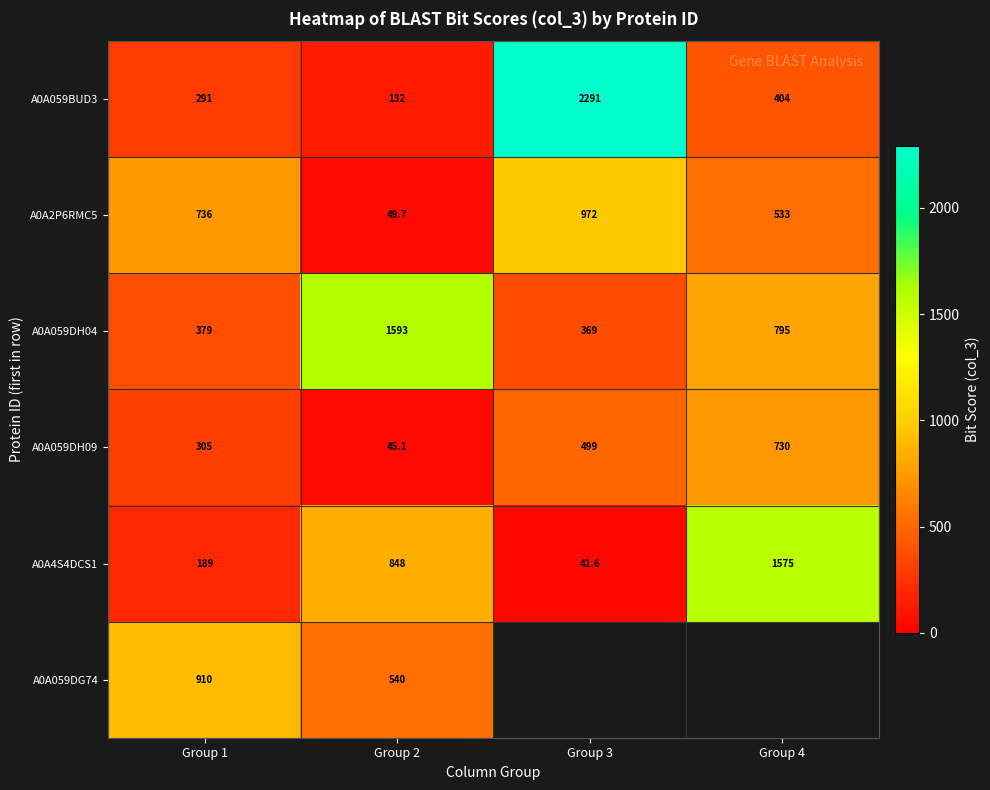

What is the approximate value of A0A059DH09 at Group 3?

499.0